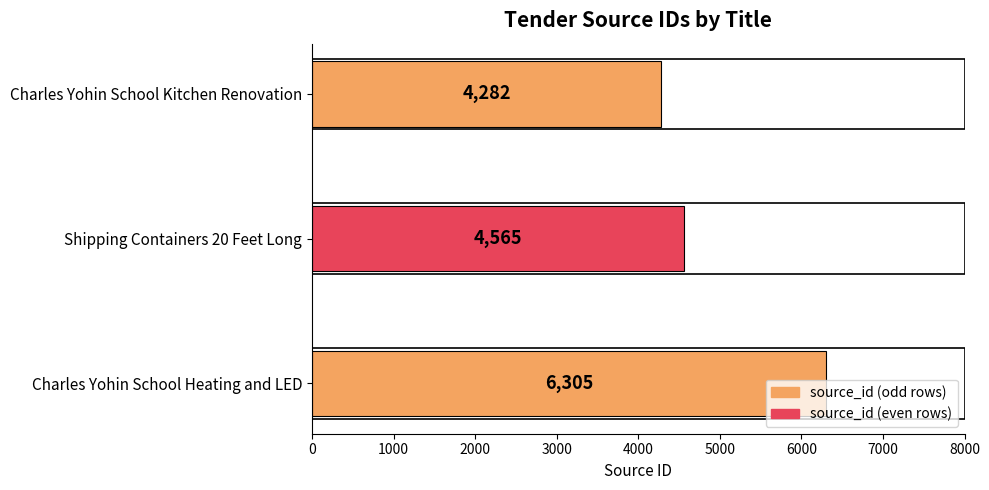

The chart shows a value of 4565 at Shipping Containers 20 Feet Long. True or false?

True